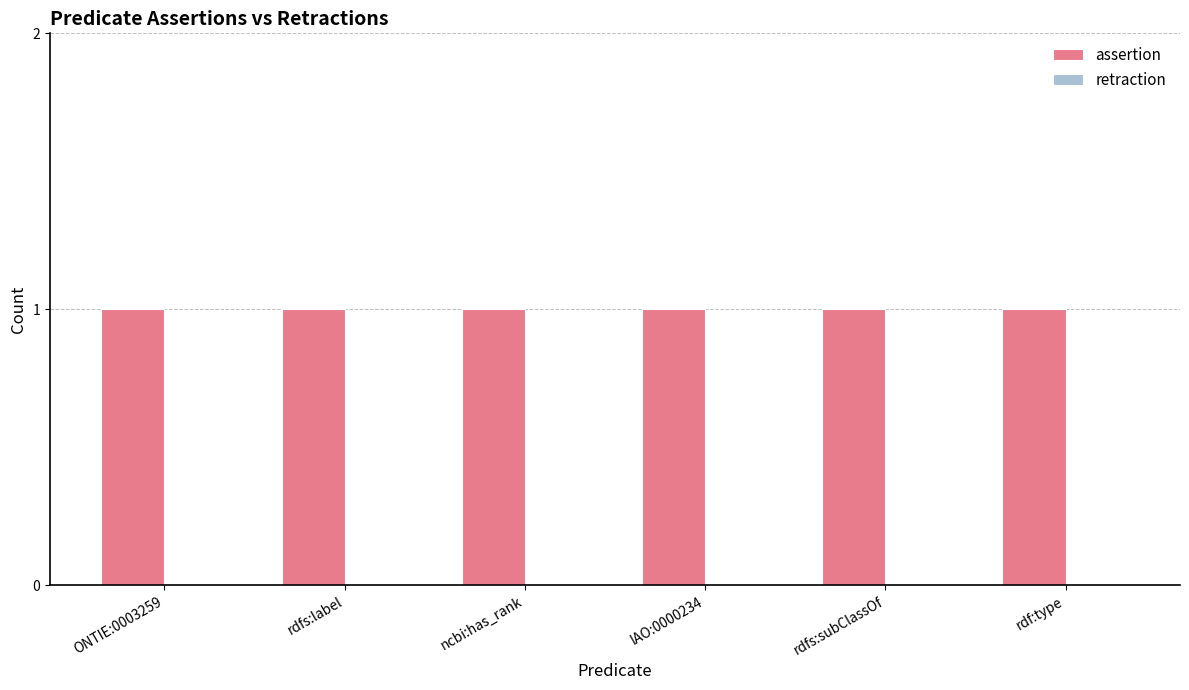

Reading left to right, transcribe all the data shown in this chart.

assertion: ONTIE:0003259=1	rdfs:label=1	ncbi:has_rank=1	IAO:0000234=1	rdfs:subClassOf=1	rdf:type=1
retraction: ONTIE:0003259=0	rdfs:label=0	ncbi:has_rank=0	IAO:0000234=0	rdfs:subClassOf=0	rdf:type=0